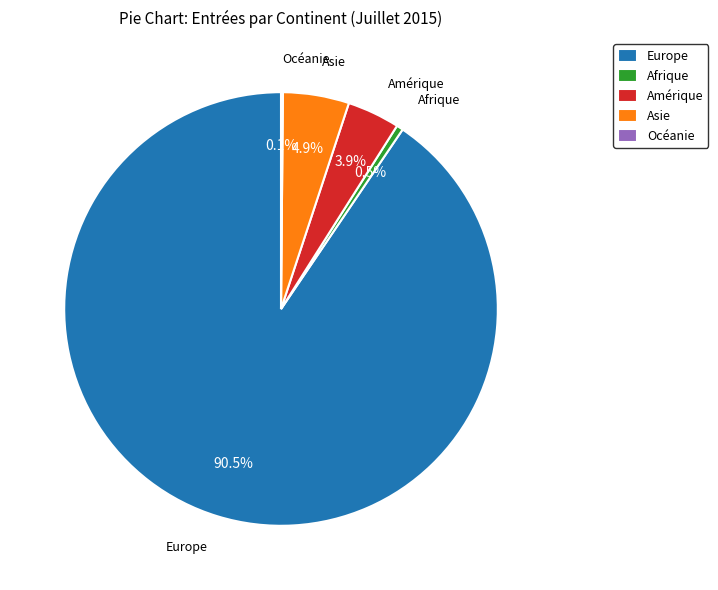

Does Europe represent more than half of the total?

Yes